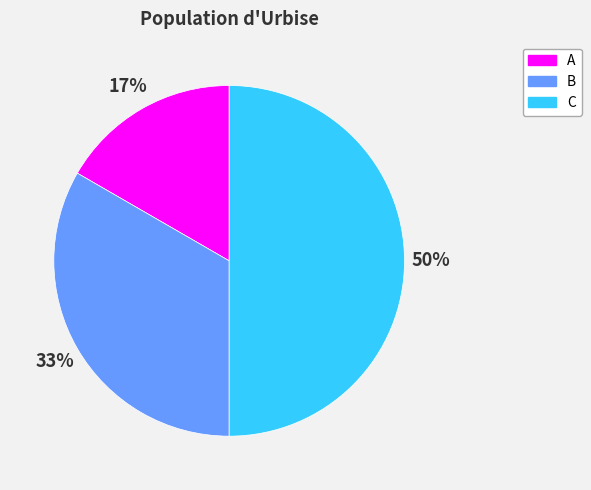

What is the ratio of the value at B to the value at C?

0.7